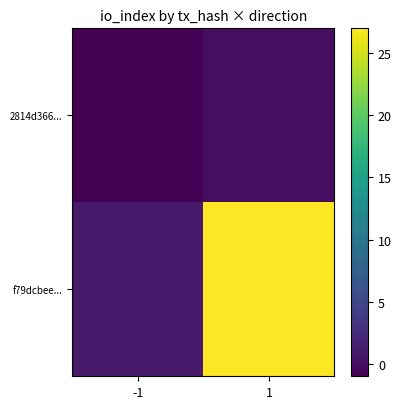

What is the minimum value shown in the chart?

-1